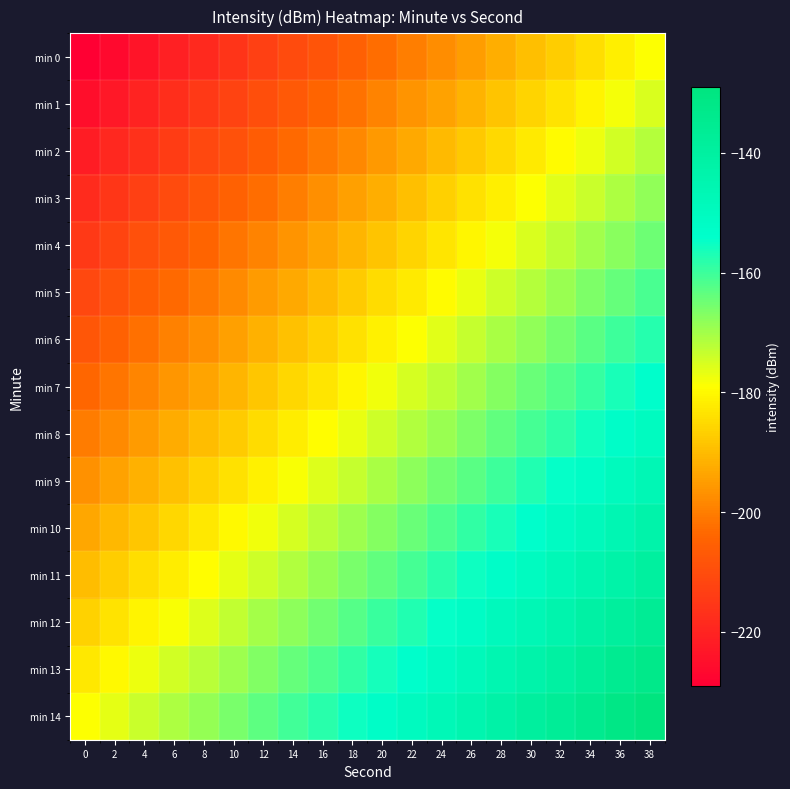

Reading right to left, list all the values displayed in this chart.

min 0: 38=-179.0	36=-181.7	34=-184.3	32=-186.9	30=-189.6	28=-192.2	26=-194.8	24=-197.4	22=-200.1	20=-202.7	18=-205.3	16=-208.0	14=-210.6	12=-213.2	10=-215.9	8=-218.5	6=-221.1	4=-223.8	2=-226.4	0=-229.0
min 1: 38=-175.5	36=-178.1	34=-180.7	32=-183.4	30=-186.0	28=-188.6	26=-191.2	24=-193.9	22=-196.5	20=-199.1	18=-201.8	16=-204.4	14=-207.0	12=-209.7	10=-212.3	8=-214.9	6=-217.6	4=-220.2	2=-222.8	0=-225.5
min 2: 38=-171.9	36=-174.5	34=-177.1	32=-179.8	30=-182.4	28=-185.0	26=-187.7	24=-190.3	22=-192.9	20=-195.6	18=-198.2	16=-200.8	14=-203.5	12=-206.1	10=-208.7	8=-211.4	6=-214.0	4=-216.6	2=-219.3	0=-221.9
min 3: 38=-168.3	36=-170.9	34=-173.6	32=-176.2	30=-178.8	28=-181.5	26=-184.1	24=-186.7	22=-189.4	20=-192.0	18=-194.6	16=-197.3	14=-199.9	12=-202.5	10=-205.2	8=-207.8	6=-210.4	4=-213.1	2=-215.7	0=-218.3
min 4: 38=-164.7	36=-167.4	34=-170.0	32=-172.6	30=-175.3	28=-177.9	26=-180.5	24=-183.2	22=-185.8	20=-188.4	18=-191.1	16=-193.7	14=-196.3	12=-199.0	10=-201.6	8=-204.2	6=-206.8	4=-209.5	2=-212.1	0=-214.7
min 5: 38=-161.2	36=-163.8	34=-166.4	32=-169.1	30=-171.7	28=-174.3	26=-177.0	24=-179.6	22=-182.2	20=-184.9	18=-187.5	16=-190.1	14=-192.7	12=-195.4	10=-198.0	8=-200.6	6=-203.3	4=-205.9	2=-208.5	0=-211.2
min 6: 38=-157.6	36=-160.2	34=-162.9	32=-165.5	30=-168.1	28=-170.8	26=-173.4	24=-176.0	22=-178.7	20=-181.3	18=-183.9	16=-186.5	14=-189.2	12=-191.8	10=-194.4	8=-197.1	6=-199.7	4=-202.3	2=-205.0	0=-207.6
min 7: 38=-154.0	36=-156.7	34=-159.3	32=-161.9	30=-164.6	28=-167.2	26=-169.8	24=-172.4	22=-175.1	20=-177.7	18=-180.3	16=-183.0	14=-185.6	12=-188.2	10=-190.9	8=-193.5	6=-196.1	4=-198.8	2=-201.4	0=-204.0
min 8: 38=-150.5	36=-153.1	34=-155.7	32=-158.4	30=-161.0	28=-163.6	26=-166.2	24=-168.9	22=-171.5	20=-174.1	18=-176.8	16=-179.4	14=-182.0	12=-184.7	10=-187.3	8=-189.9	6=-192.6	4=-195.2	2=-197.8	0=-200.5
min 9: 38=-146.9	36=-149.5	34=-152.1	32=-154.8	30=-157.4	28=-160.0	26=-162.7	24=-165.3	22=-167.9	20=-170.6	18=-173.2	16=-175.8	14=-178.5	12=-181.1	10=-183.7	8=-186.4	6=-189.0	4=-191.6	2=-194.3	0=-196.9
min 10: 38=-143.3	36=-145.9	34=-148.6	32=-151.2	30=-153.8	28=-156.5	26=-159.1	24=-161.7	22=-164.4	20=-167.0	18=-169.6	16=-172.3	14=-174.9	12=-177.5	10=-180.2	8=-182.8	6=-185.4	4=-188.1	2=-190.7	0=-193.3
min 11: 38=-139.7	36=-142.4	34=-145.0	32=-147.6	30=-150.3	28=-152.9	26=-155.5	24=-158.2	22=-160.8	20=-163.4	18=-166.1	16=-168.7	14=-171.3	12=-174.0	10=-176.6	8=-179.2	6=-181.8	4=-184.5	2=-187.1	0=-189.7
min 12: 38=-136.2	36=-138.8	34=-141.4	32=-144.1	30=-146.7	28=-149.3	26=-152.0	24=-154.6	22=-157.2	20=-159.9	18=-162.5	16=-165.1	14=-167.7	12=-170.4	10=-173.0	8=-175.6	6=-178.3	4=-180.9	2=-183.5	0=-186.2
min 13: 38=-132.6	36=-135.2	34=-137.9	32=-140.5	30=-143.1	28=-145.8	26=-148.4	24=-151.0	22=-153.7	20=-156.3	18=-158.9	16=-161.5	14=-164.2	12=-166.8	10=-169.4	8=-172.1	6=-174.7	4=-177.3	2=-180.0	0=-182.6
min 14: 38=-129.0	36=-131.7	34=-134.3	32=-136.9	30=-139.6	28=-142.2	26=-144.8	24=-147.4	22=-150.1	20=-152.7	18=-155.3	16=-158.0	14=-160.6	12=-163.2	10=-165.9	8=-168.5	6=-171.1	4=-173.8	2=-176.4	0=-179.0